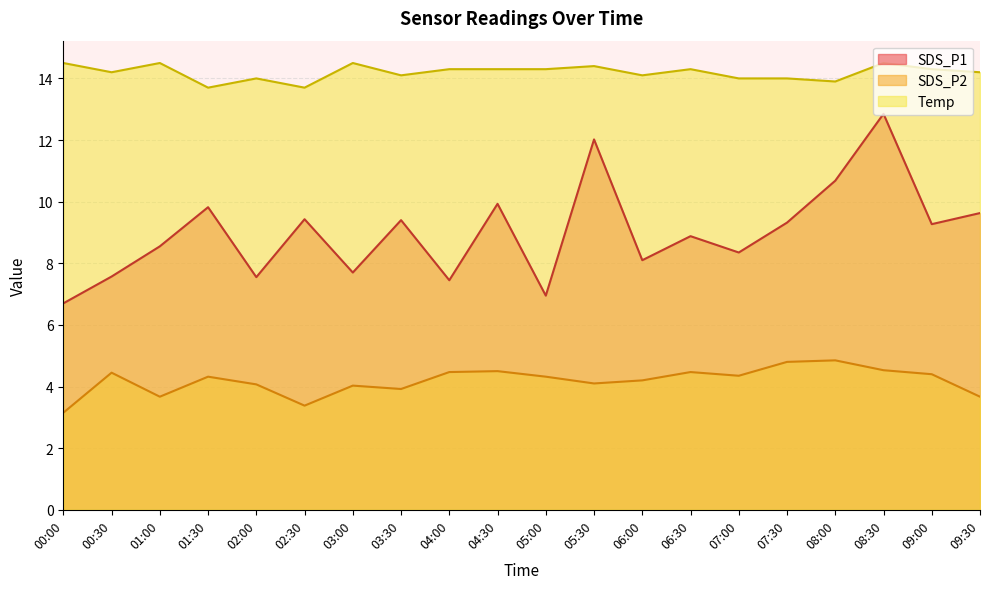

True or false: Temp and SDS_P2 intersect in this chart.

False